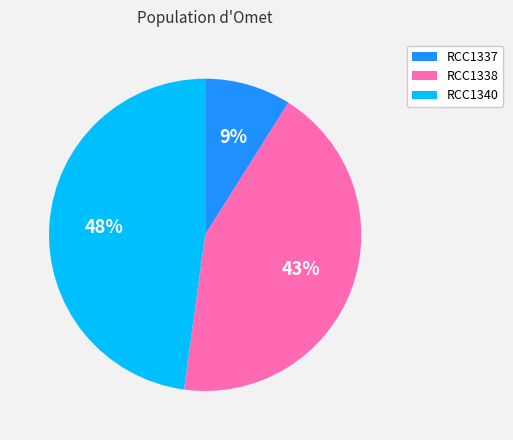

Which category has the biggest portion of the pie?

RCC1340